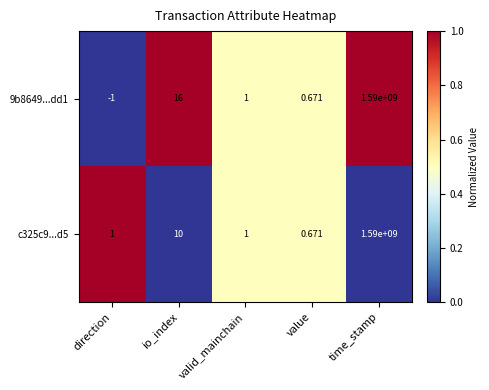

How many distinct data groups are displayed?

2